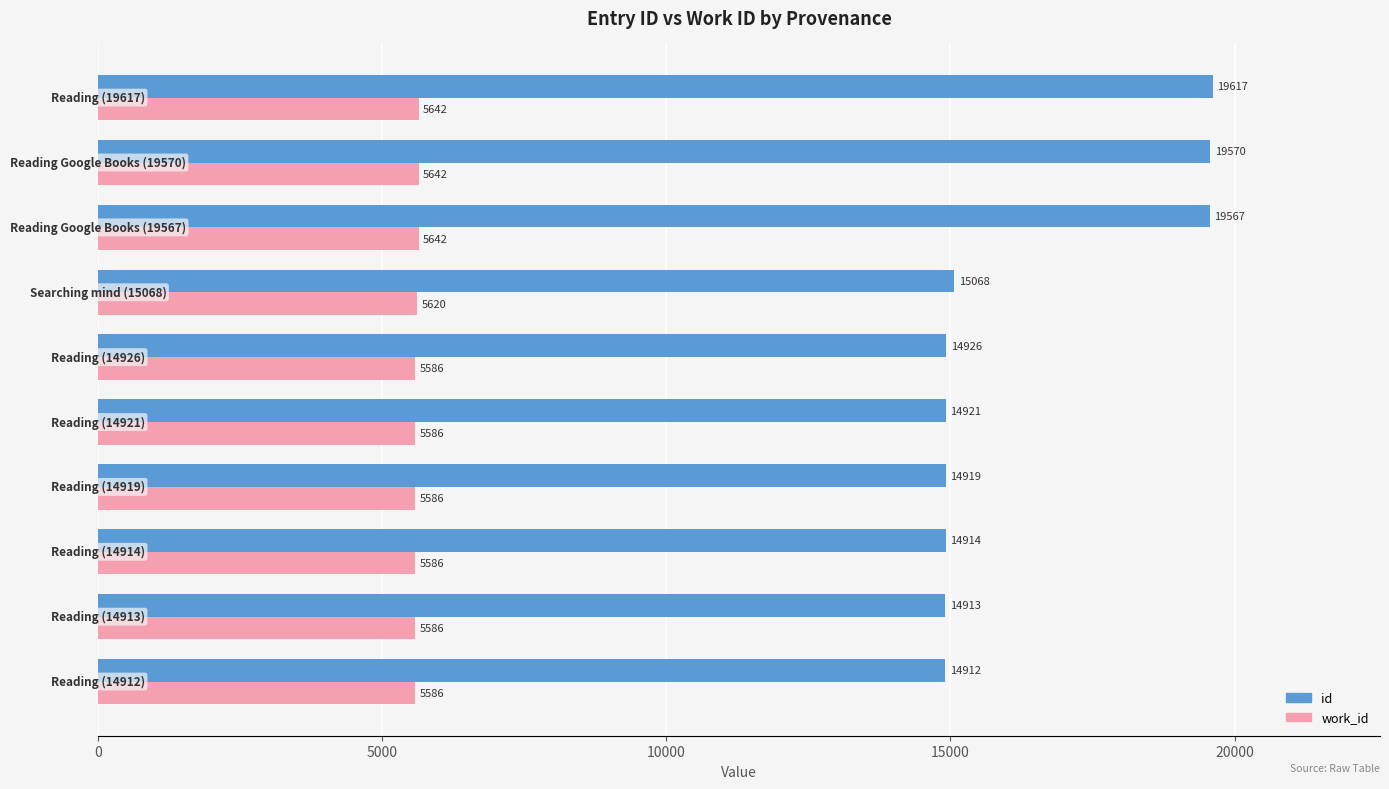

Which series has the largest total across all categories?

id